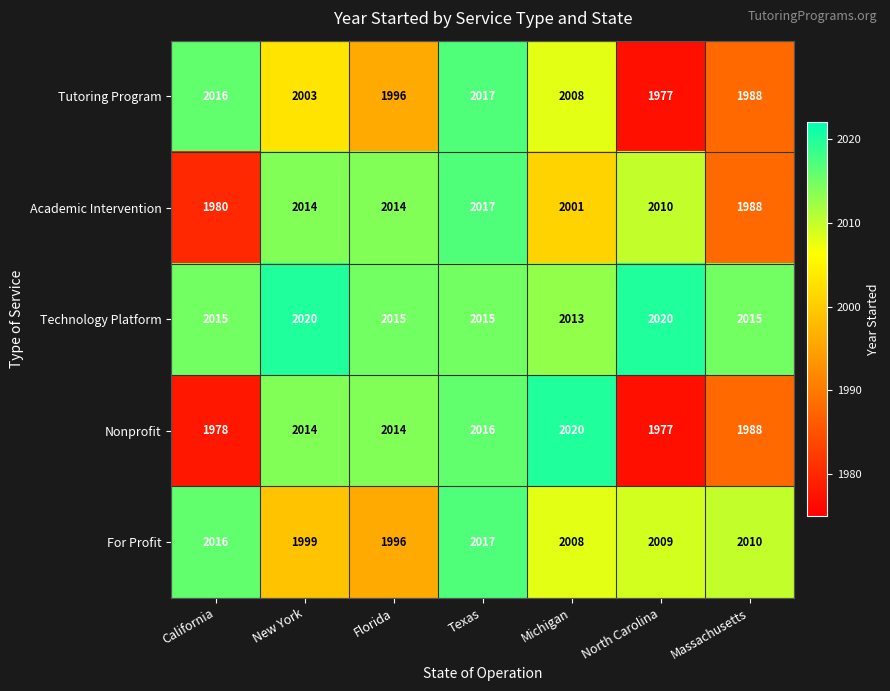

What value does the Technology Platform series have at California?

2015